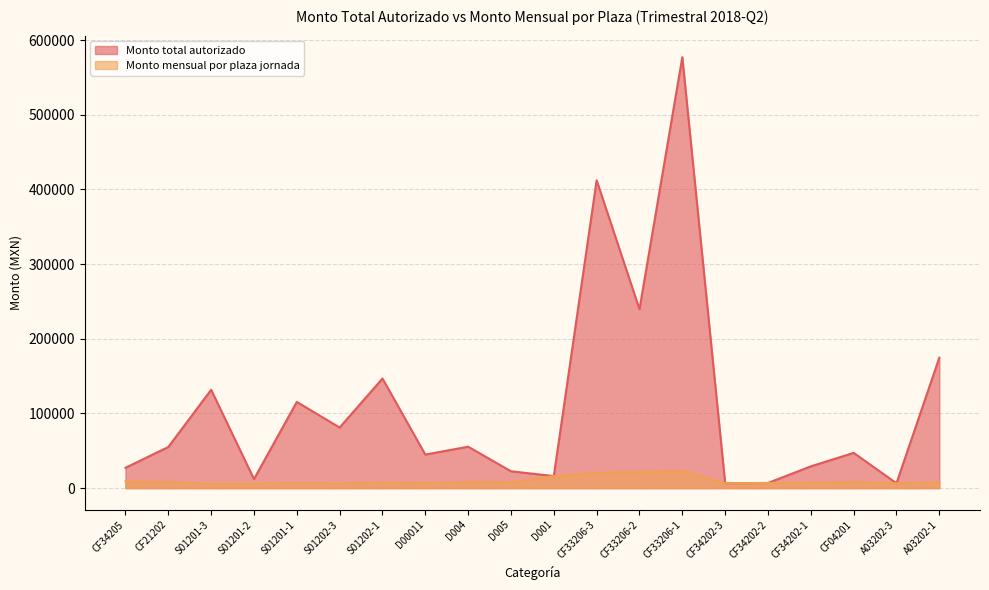

What is the spread (max minus min) of values at CF33206-1?

553929.6